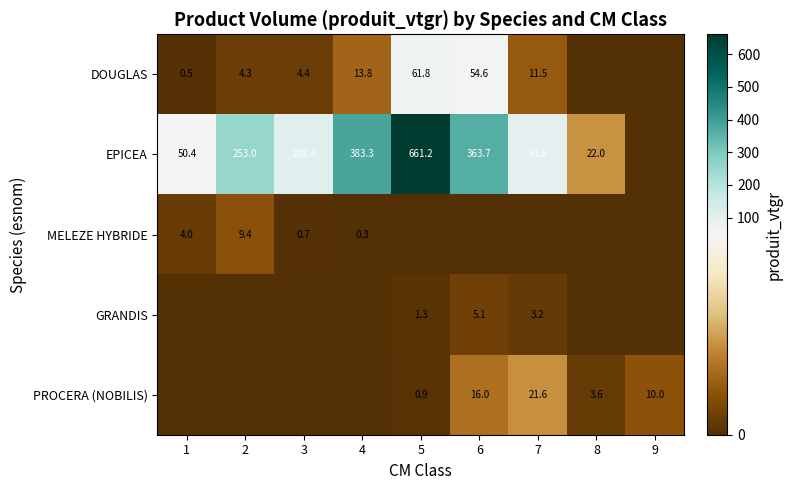

The EPICEA series shows 661.2 at 5. True or false?

True